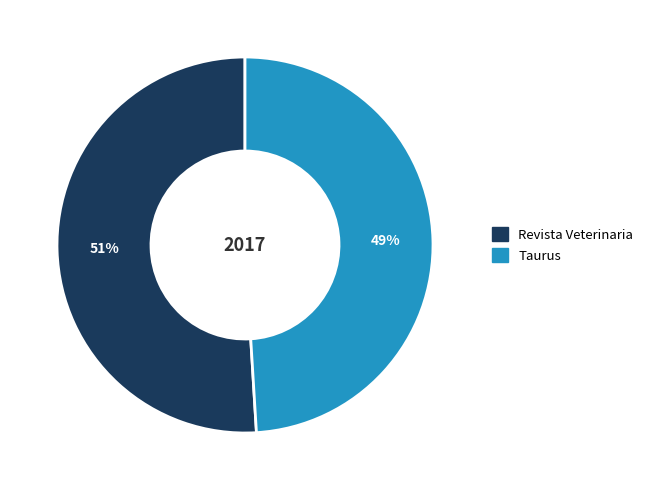

What percentage is the Taurus slice, to the nearest percent?

49%